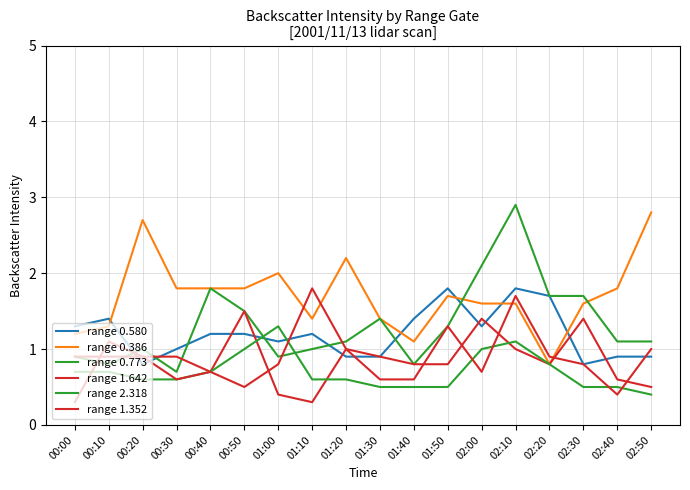

What is the label of the 9th point from the left?

01:20